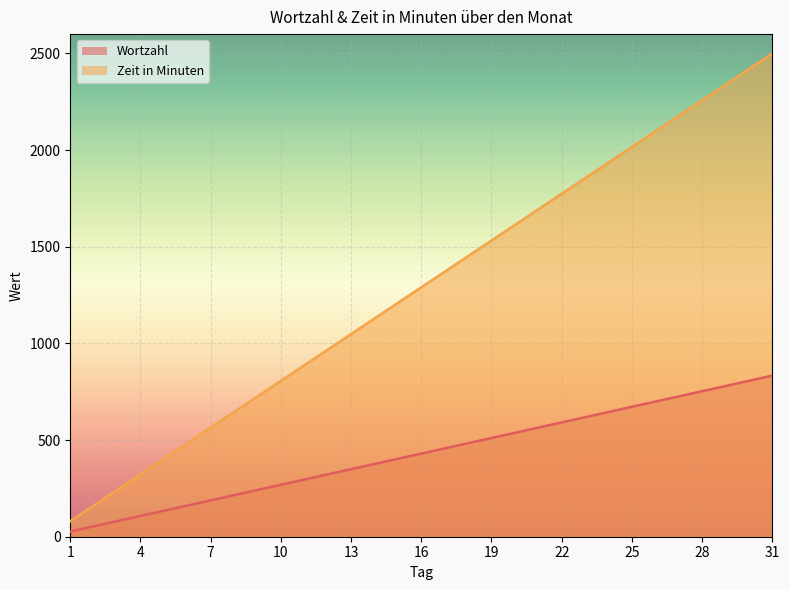

Where is Zeit in Minuten nearest to the value 1290?

16